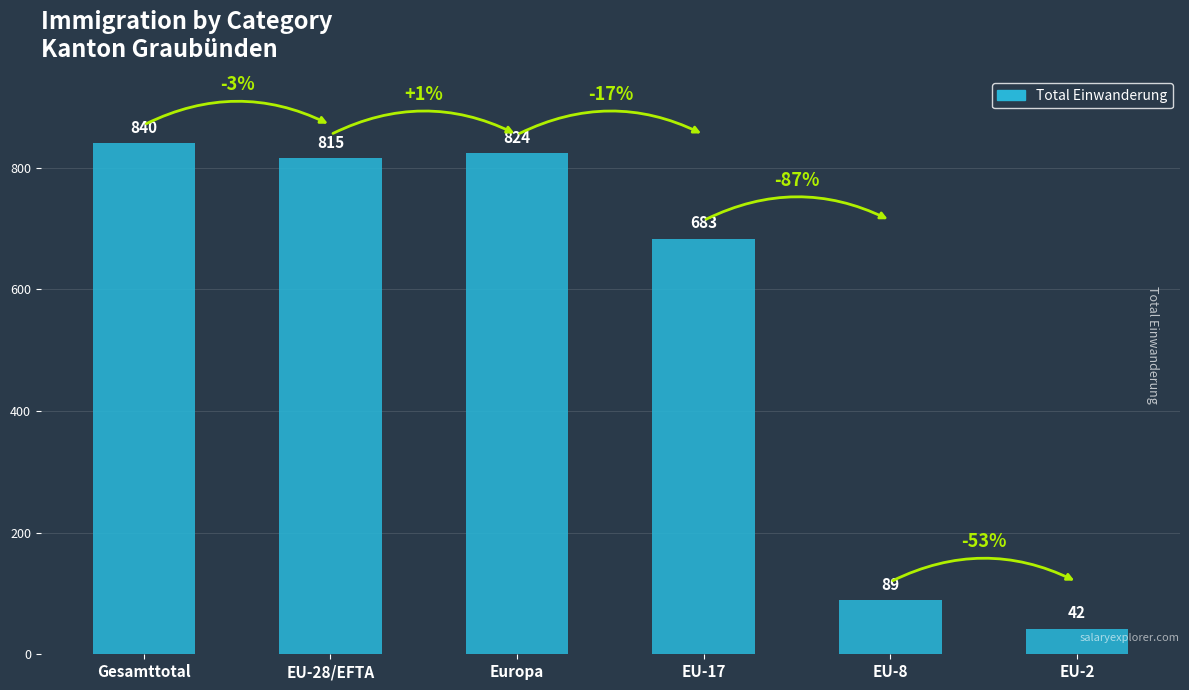

What is the label of the 6th bar from the left?

EU-2